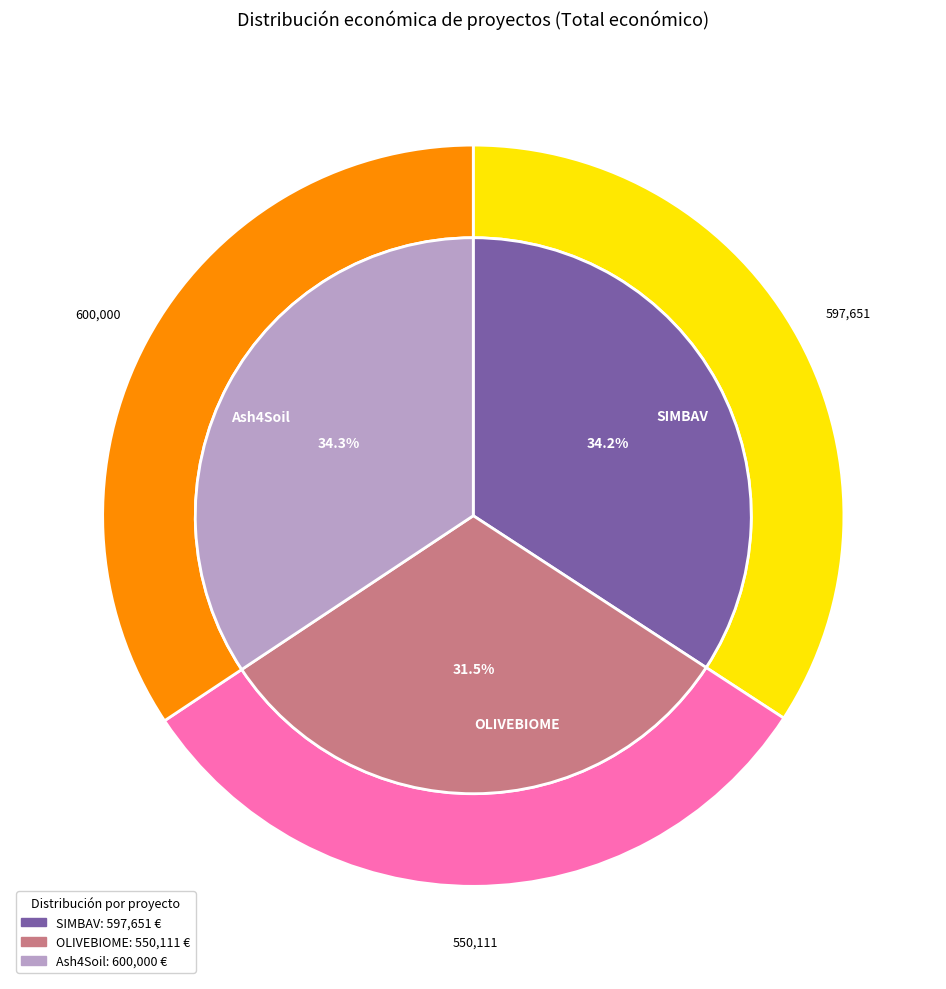

Is it true that OLIVEBIOME is 39% of the pie?

False